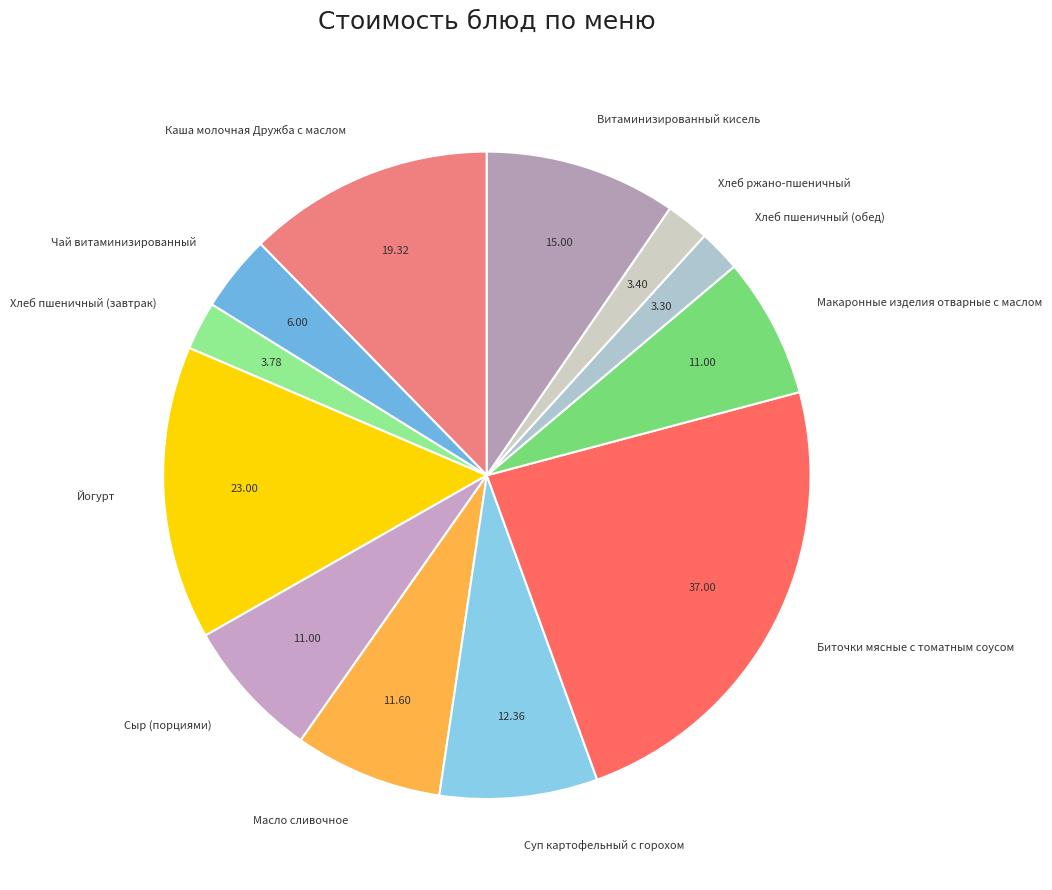

Which has a higher value, Сыр (порциями) or Чай витаминизированный?

Сыр (порциями)